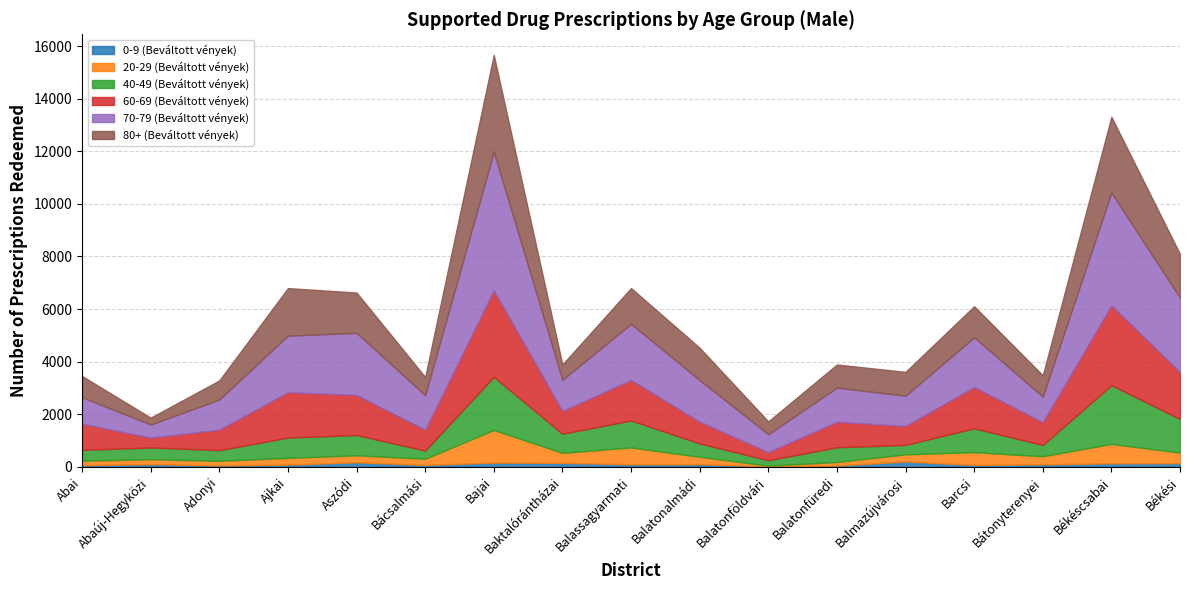

Which series has the largest range (max minus min)?

70-79 (Beváltott vények)